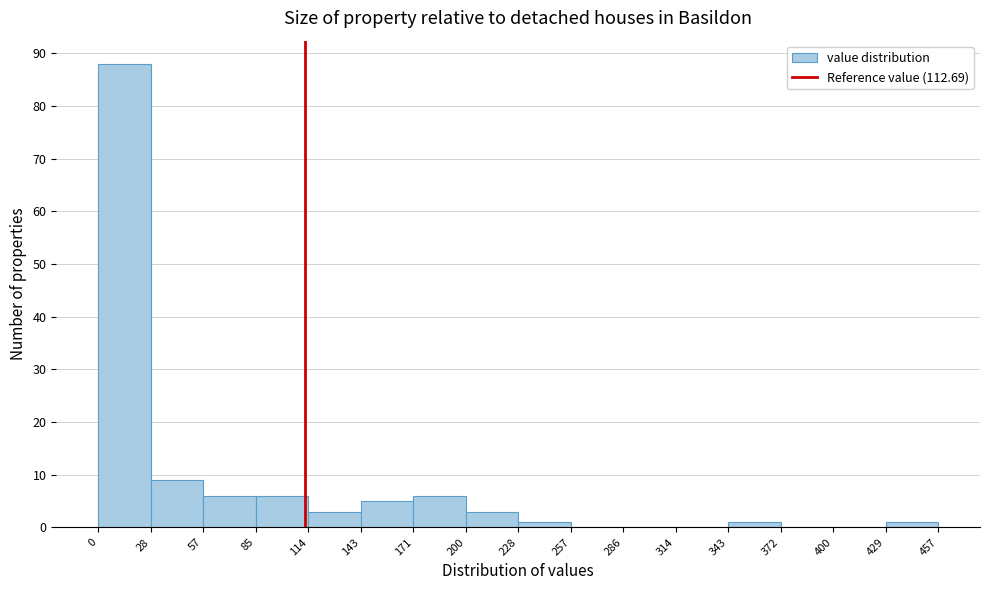

Over which range of the x-axis is the bar tallest?

0 to 28